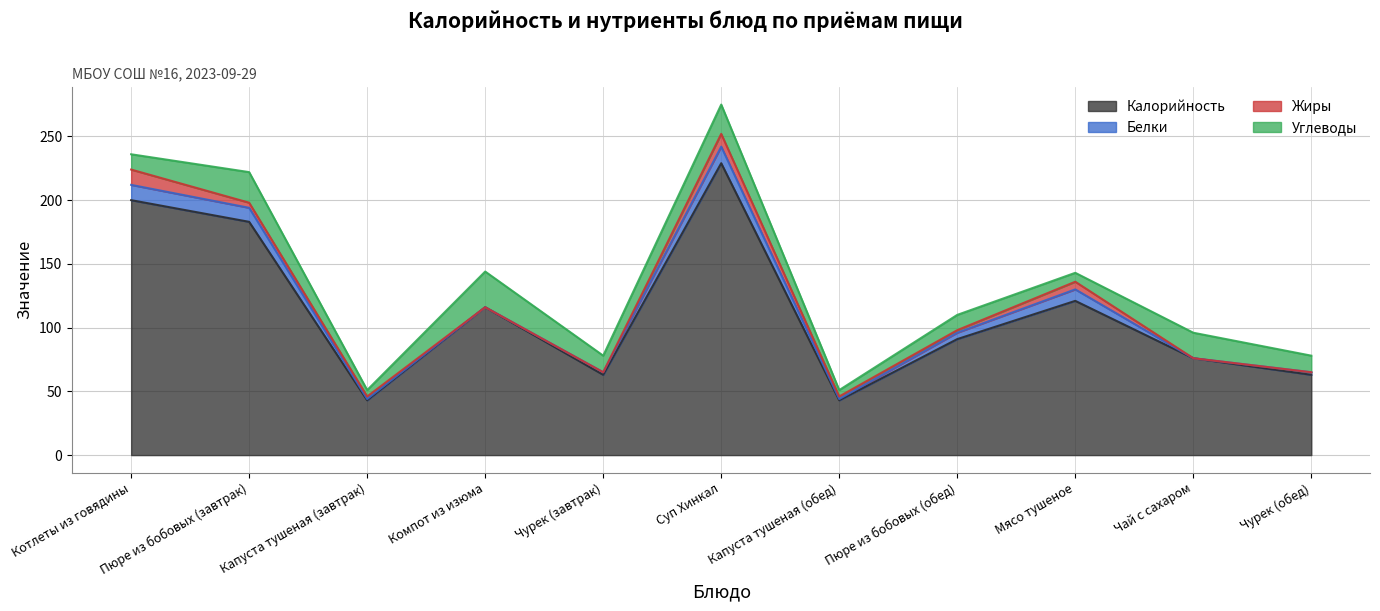

Between Капуста тушеная (обед) and Мясо тушеное, which series saw the biggest shift?

Калорийность